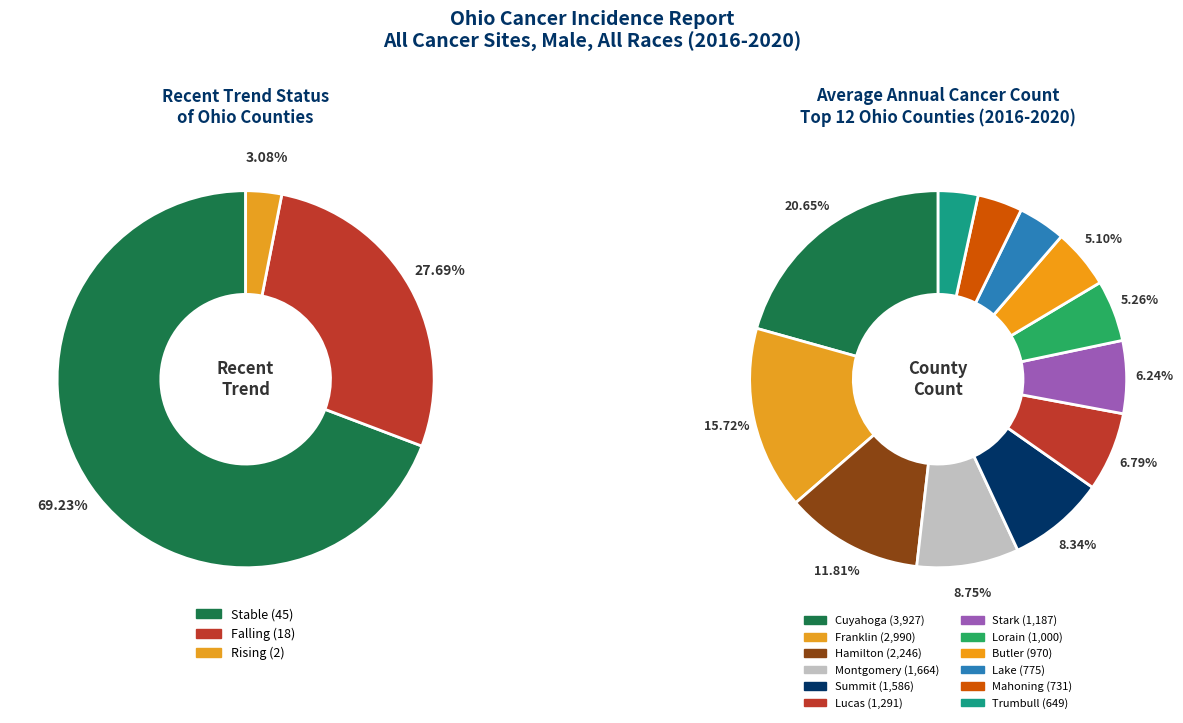

Approximately how many times larger is the value at falling compared to rising?

9.0